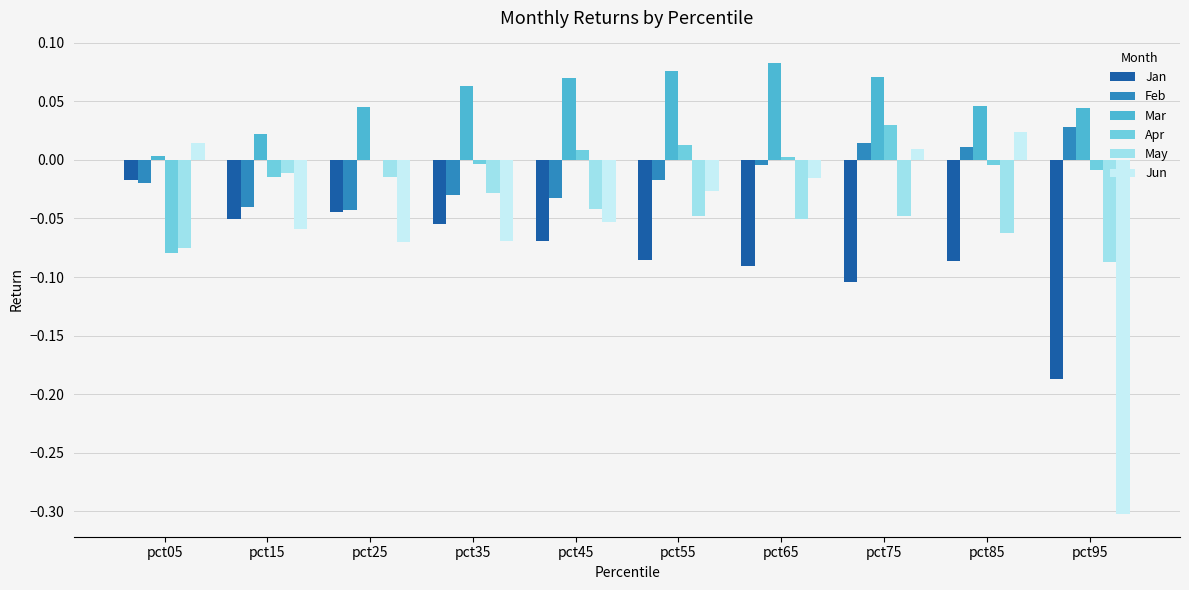

Which series has the largest total across all categories?

Mar